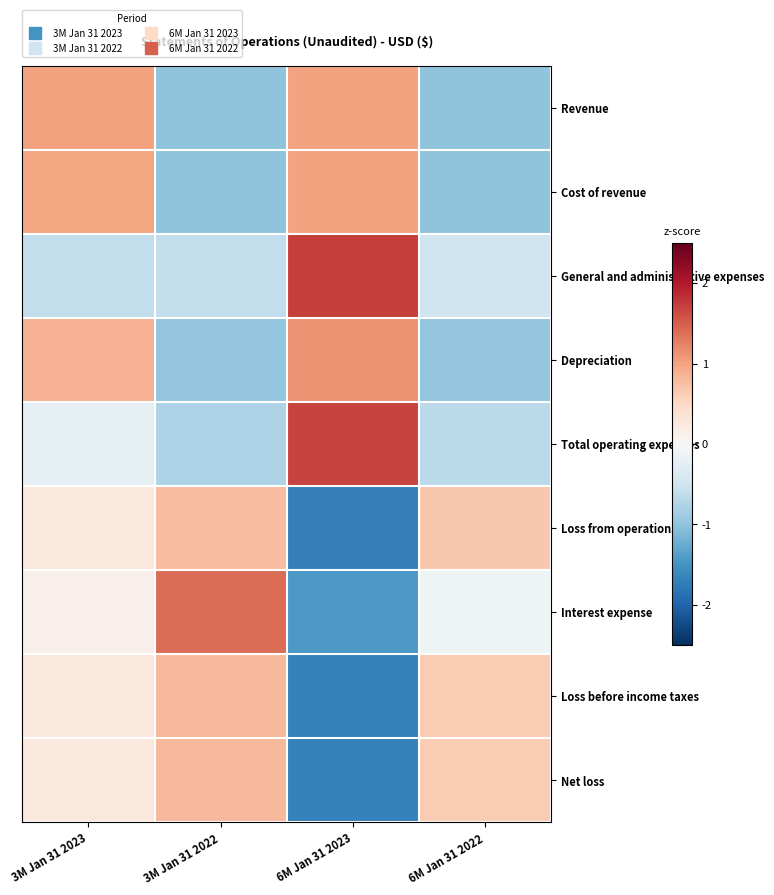

Rank the series at 3M Jan 31 2023 from highest to lowest value.

Revenue, Cost of revenue, Depreciation, Loss from operations, Loss before income taxes, Net loss, Interest expense, Total operating expenses, General and administrative expenses